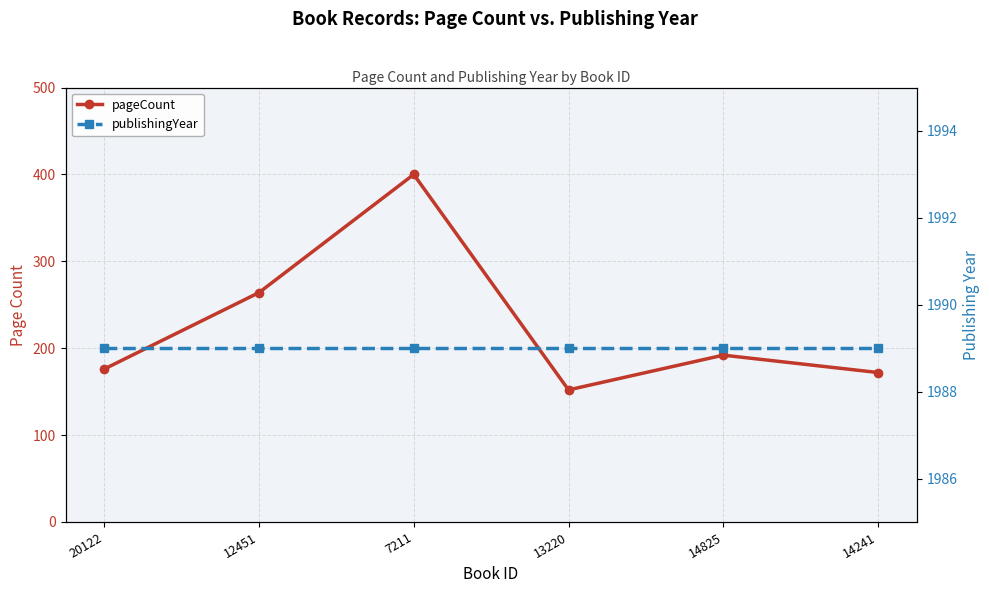

What position from the left is 7211?

3